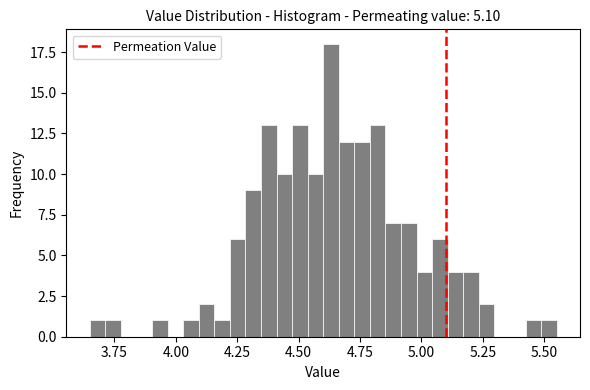

Around what value on the x-axis is the tallest bar? Give the approximate position of its centre, as read against the axis.

4.65